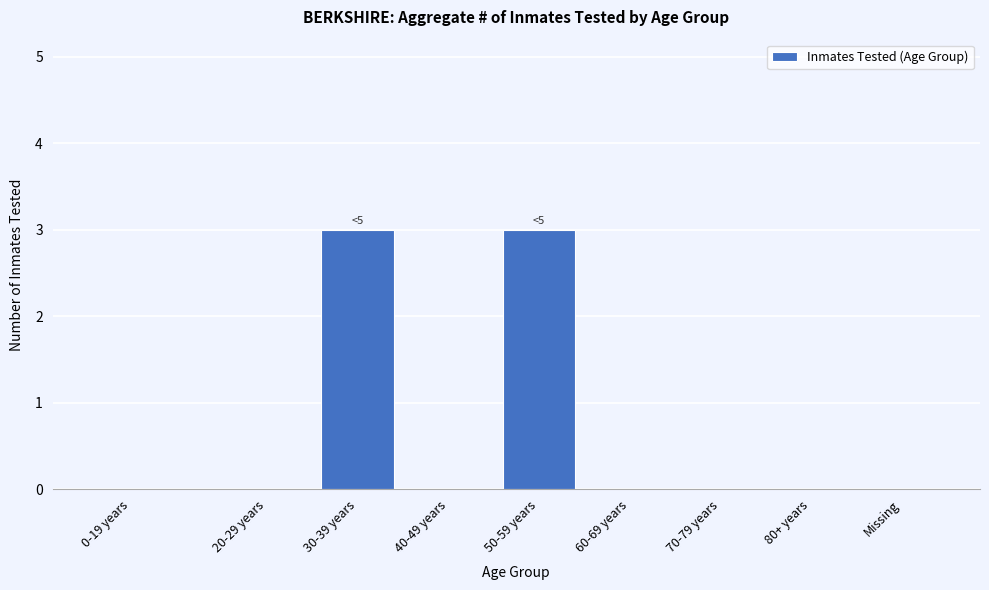

Reading right to left, extract all data points from this chart.

Missing=0	80+ years=0	70-79 years=0	60-69 years=0	50-59 years=3	40-49 years=0	30-39 years=3	20-29 years=0	0-19 years=0